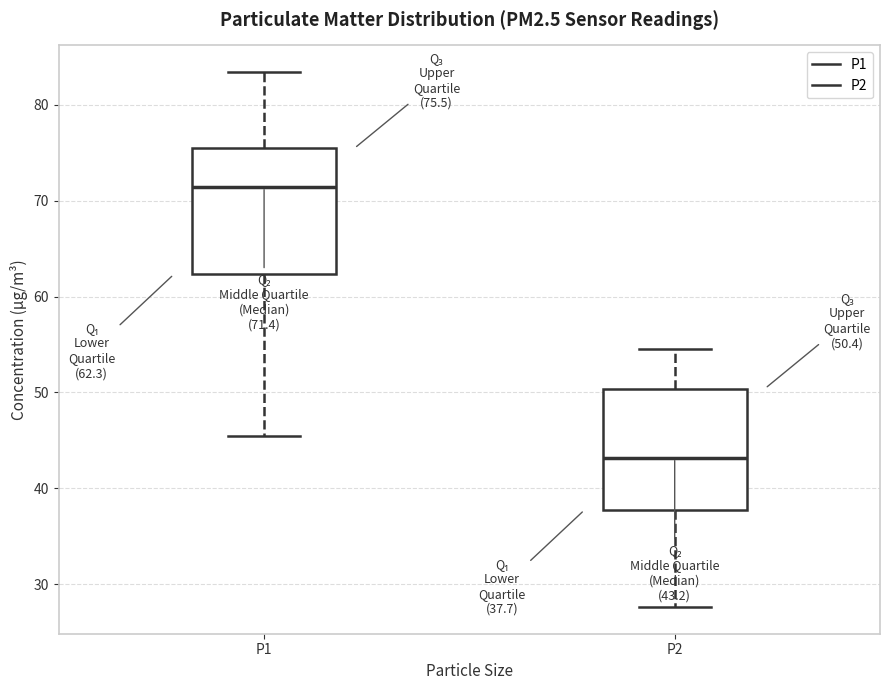

Which box's median line is the highest?

P1